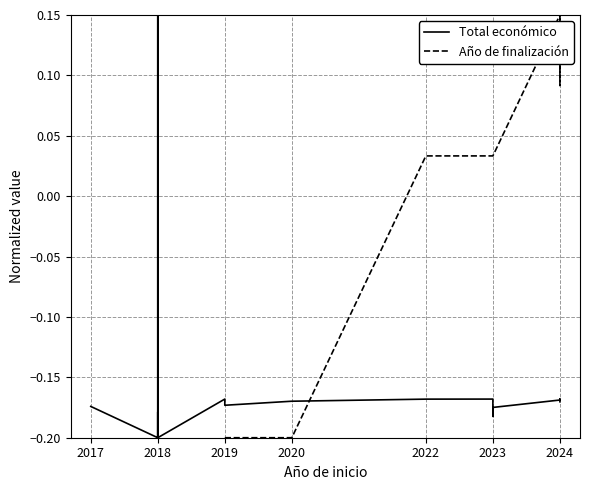

What is the sum of all Total económico values?

-3.0